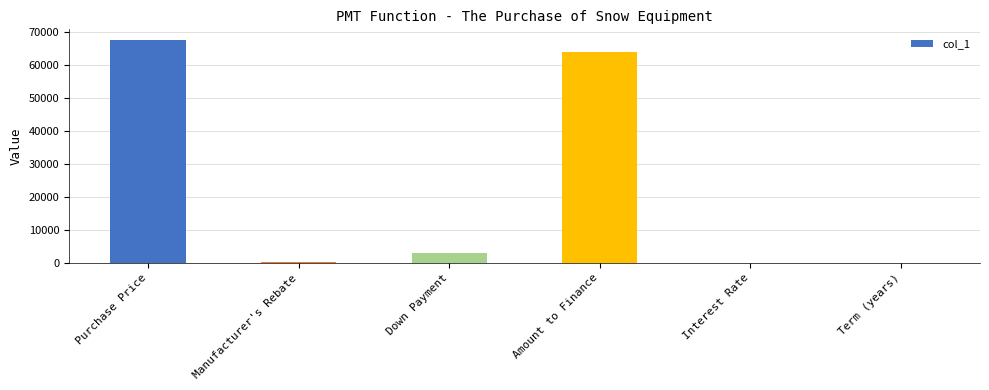

What is the difference between the values at Interest Rate and Down Payment?

2999.9